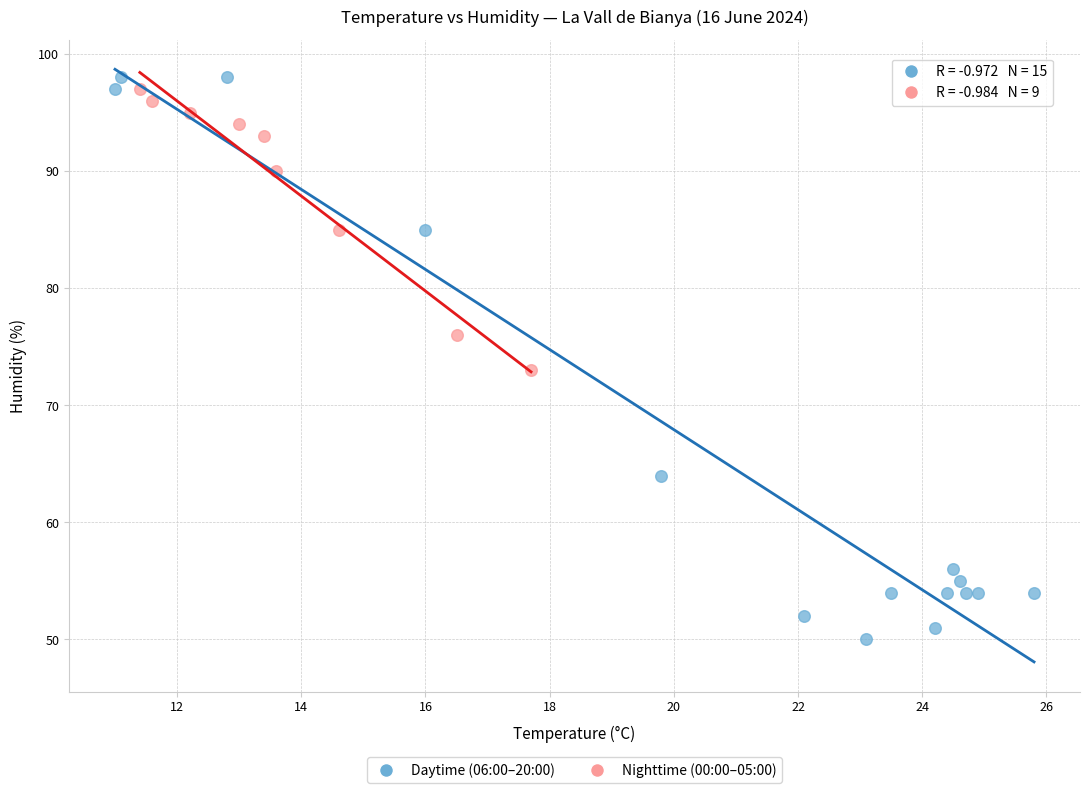

Which series reaches the maximum Y coordinate?

Daytime (06:00–20:00)